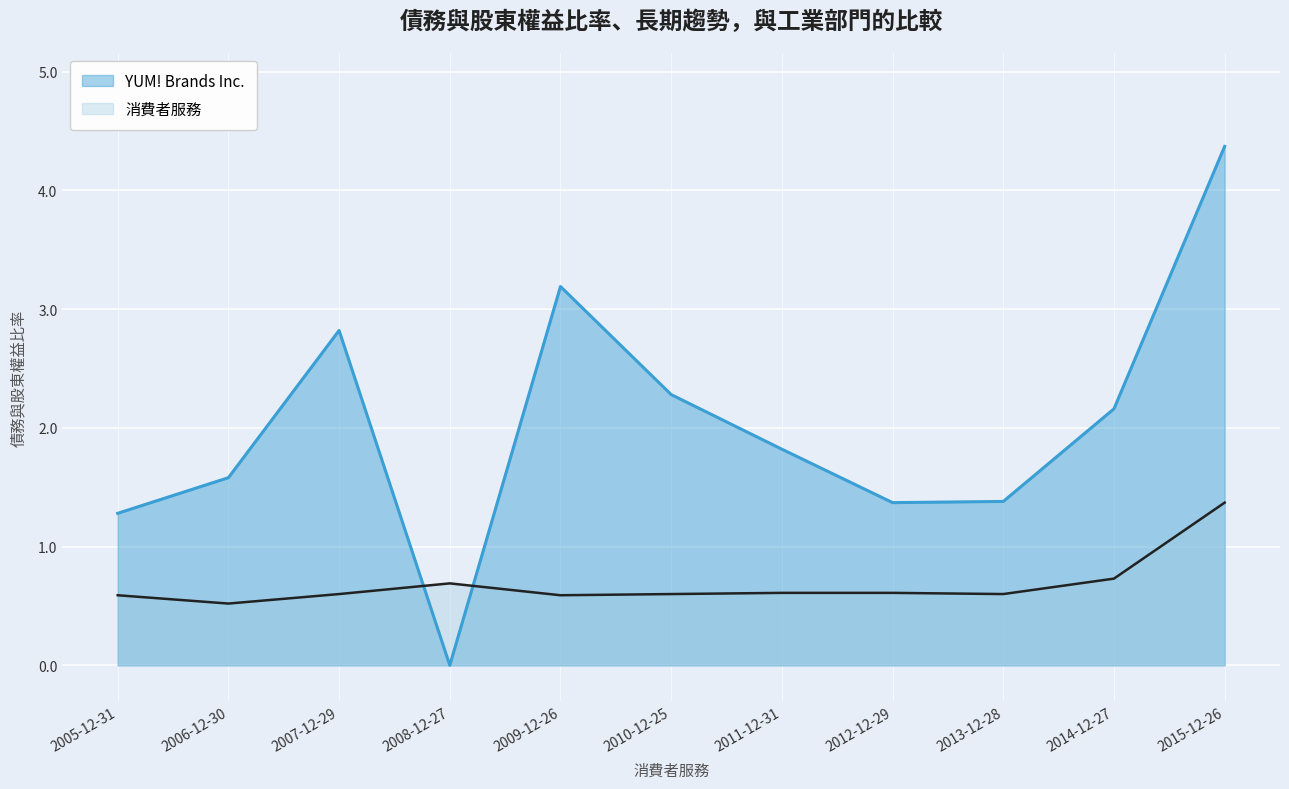

List the labels in order of YUM! Brands Inc. value, smallest first.

2008-12-27, 2005-12-31, 2012-12-29, 2013-12-28, 2006-12-30, 2011-12-31, 2014-12-27, 2010-12-25, 2007-12-29, 2009-12-26, 2015-12-26